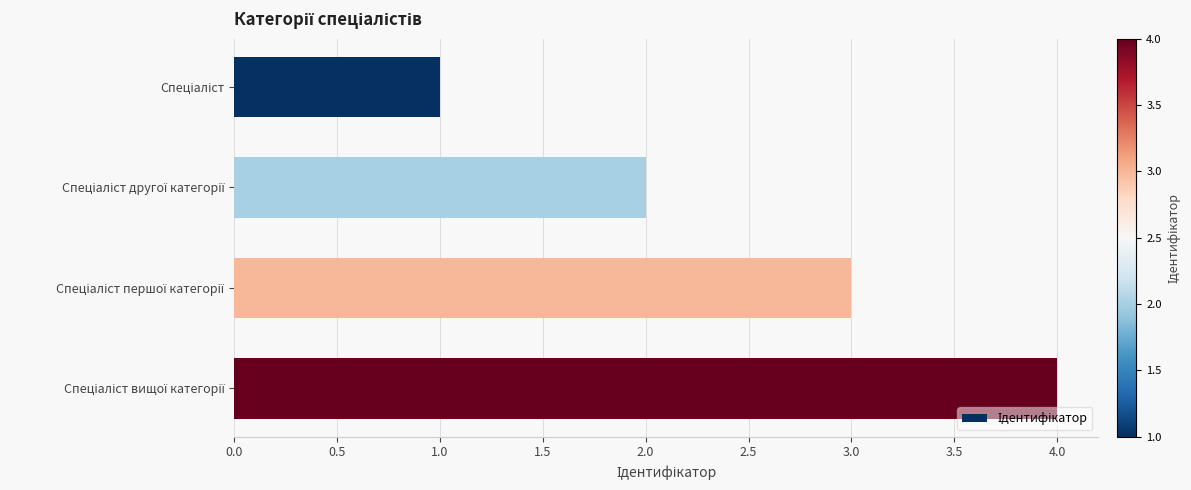

Are the bars horizontal?

Yes